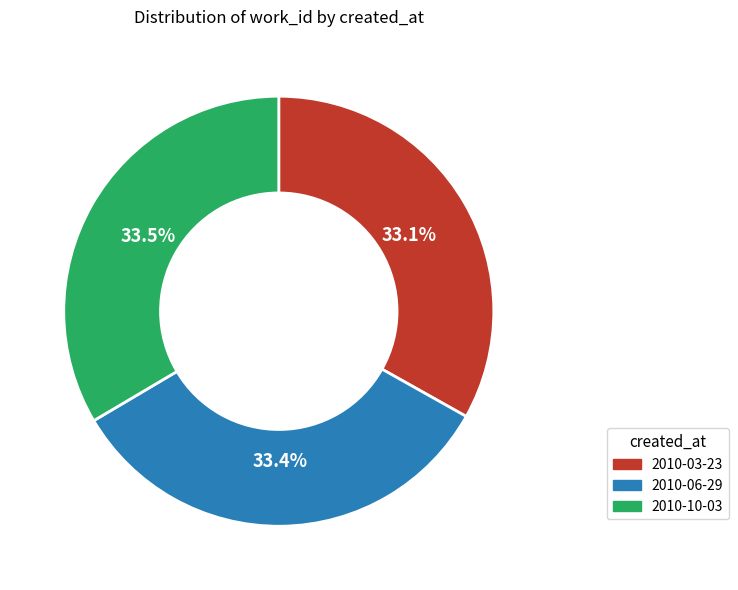

Is there a majority slice in this chart?

No